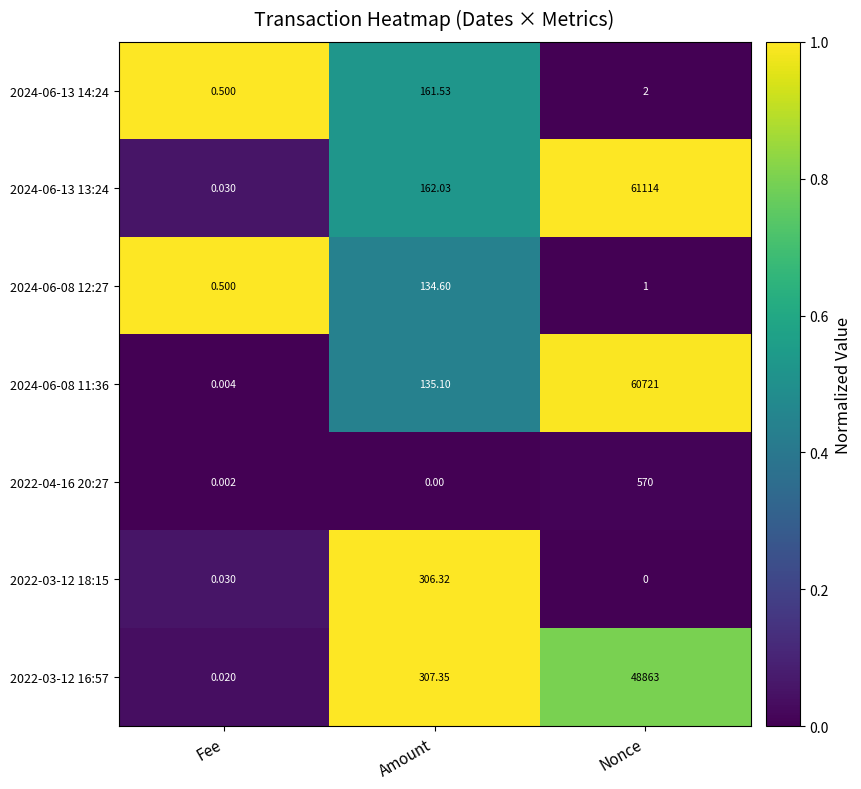

Rank the categories by 2022-03-12 18:15 value from highest to lowest.

Amount, Fee, Nonce